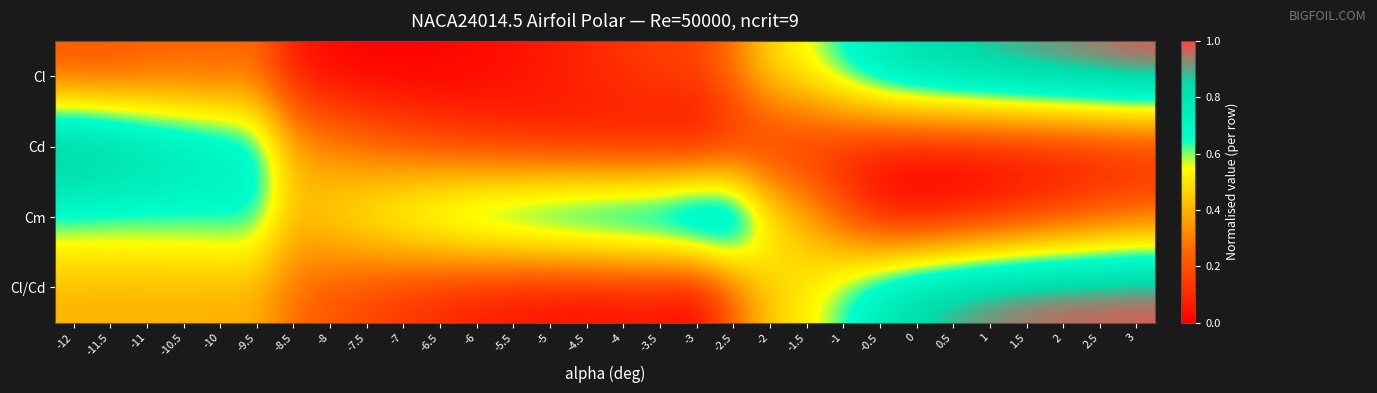

What is the total value across all series at -2.5?

1.5